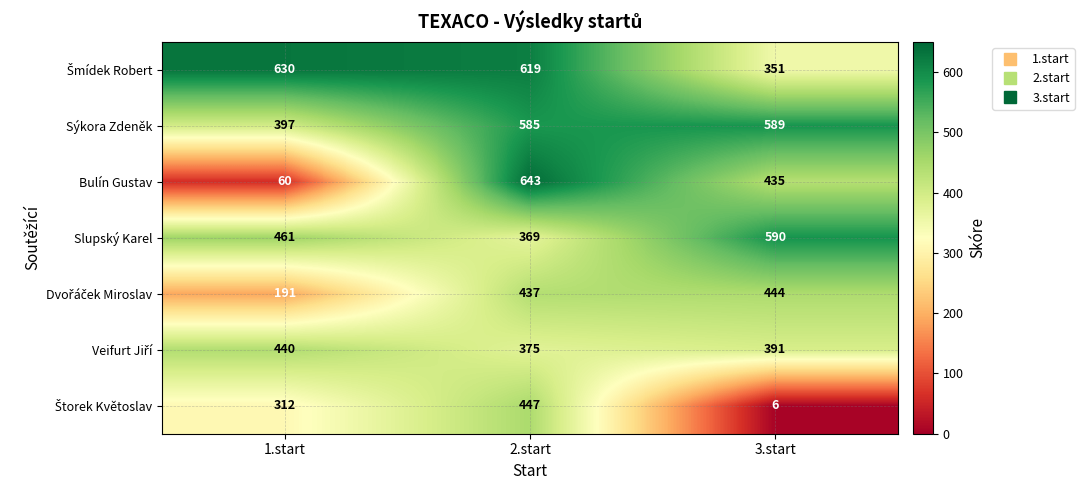

Between 1.start and 2.start, which series saw the biggest shift?

Bulín Gustav